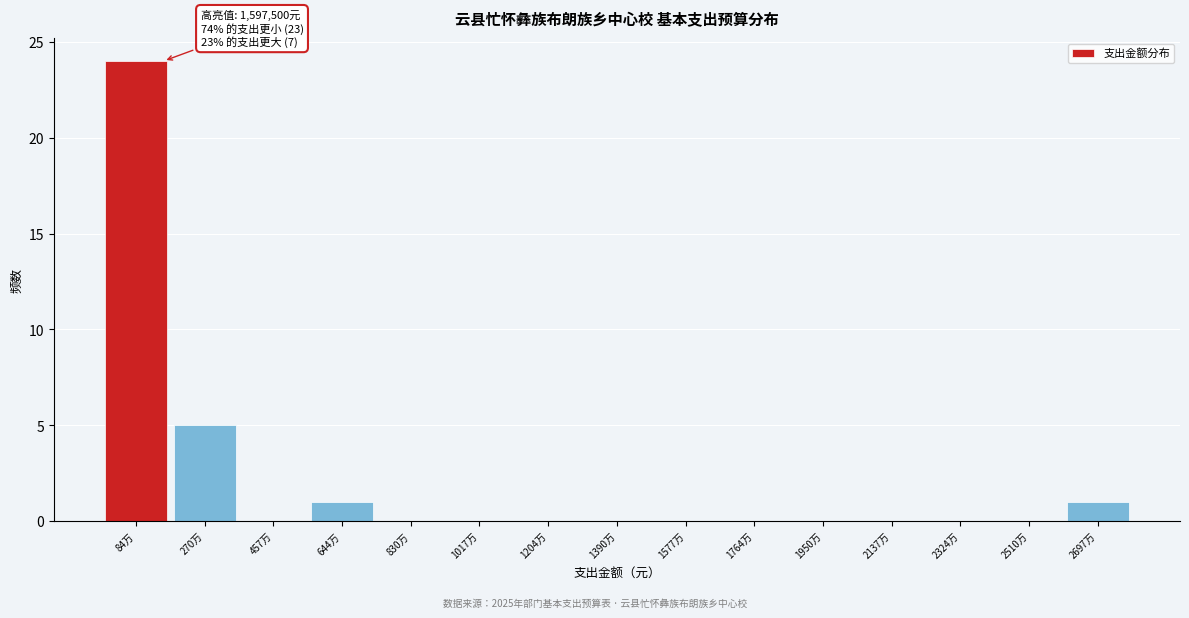

Reading left to right, what are all the values shown in this chart?

84万=24	270万=5	457万=0	644万=1	830万=0	1017万=0	1204万=0	1390万=0	1577万=0	1764万=0	1950万=0	2137万=0	2324万=0	2510万=0	2697万=1